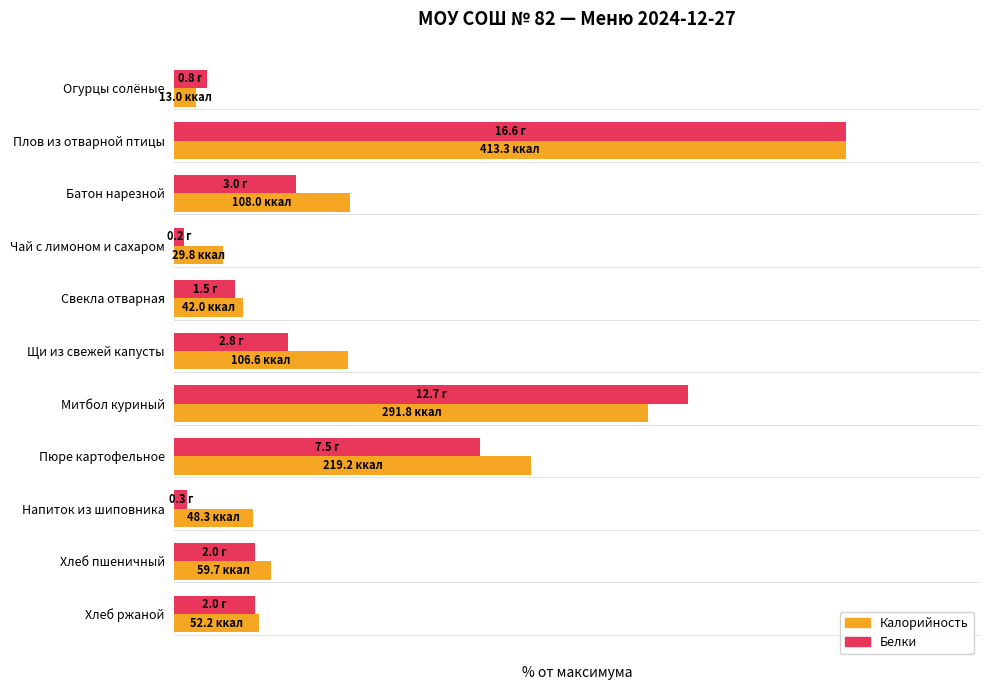

What are all the series names shown in the legend?

Калорийность, Белки